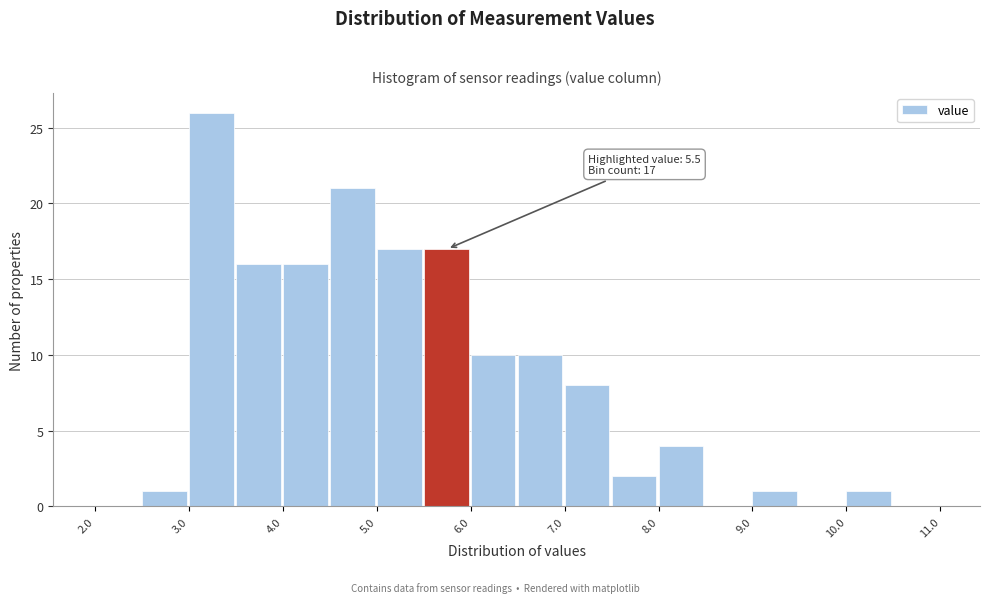

Over which range of the x-axis is the bar tallest?

3.0 to 3.5